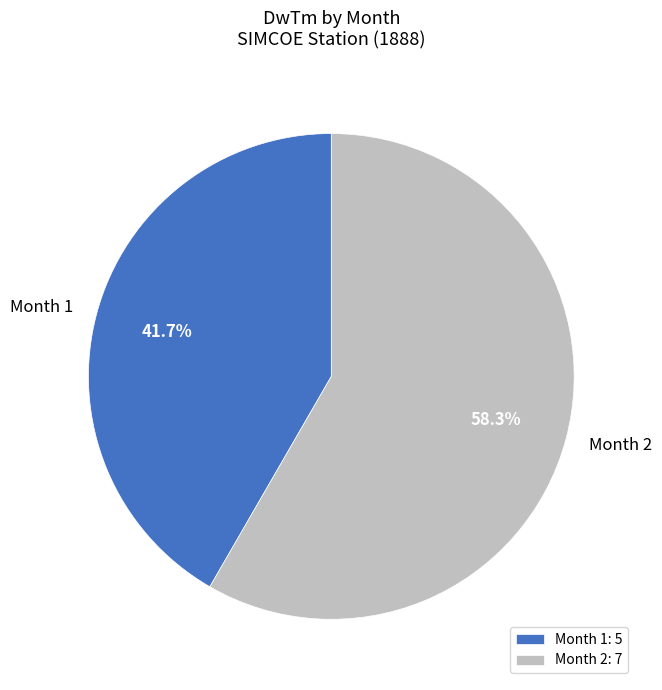

Do Month 1 and Month 2 together represent more than half of the pie?

Yes